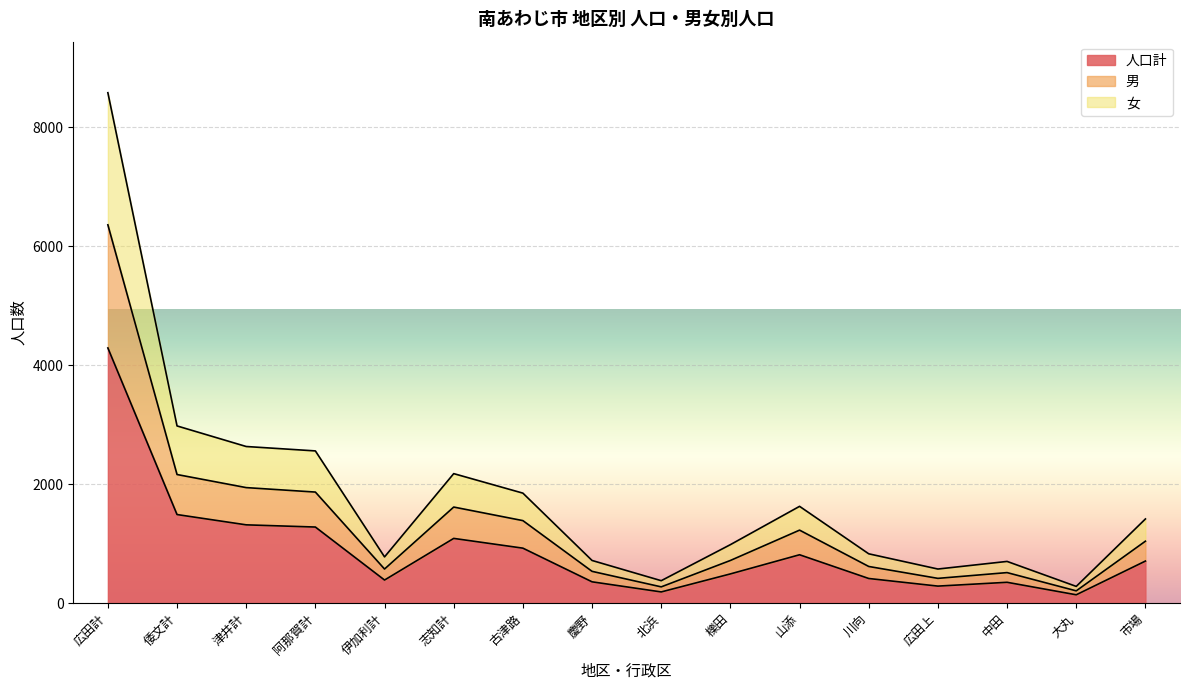

Which label corresponds to the largest value in the chart?

広田計